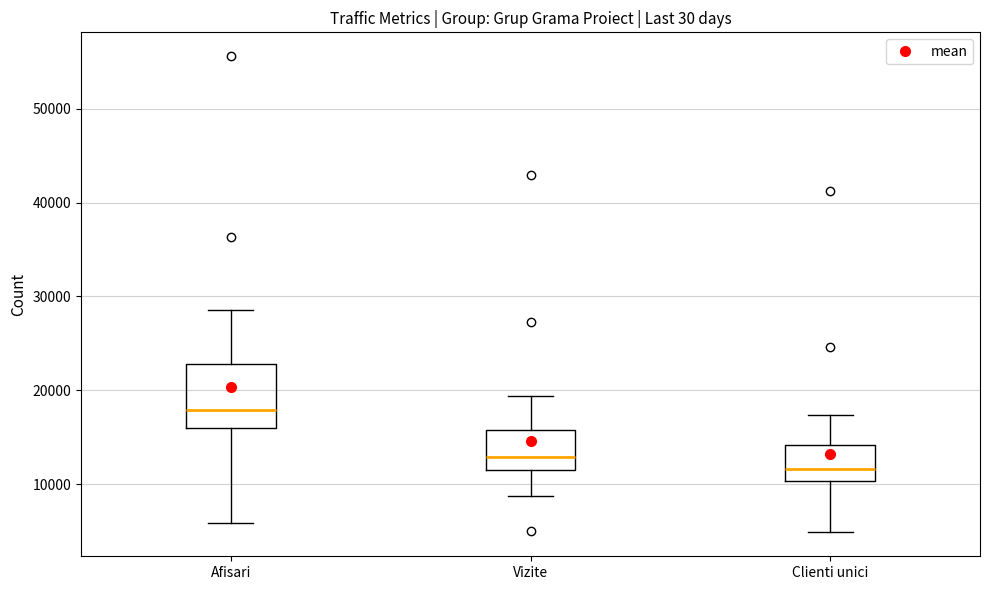

Where does the lower whisker of the box for Clienti unici end on the y-axis? The values are not printed on the chart, so give them approximately, as read against the axis.

5000